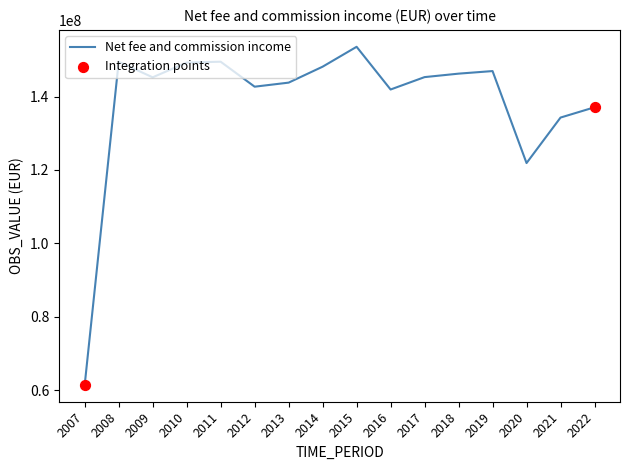

What is the change in value from 2015 to 2021?

-19287679.5